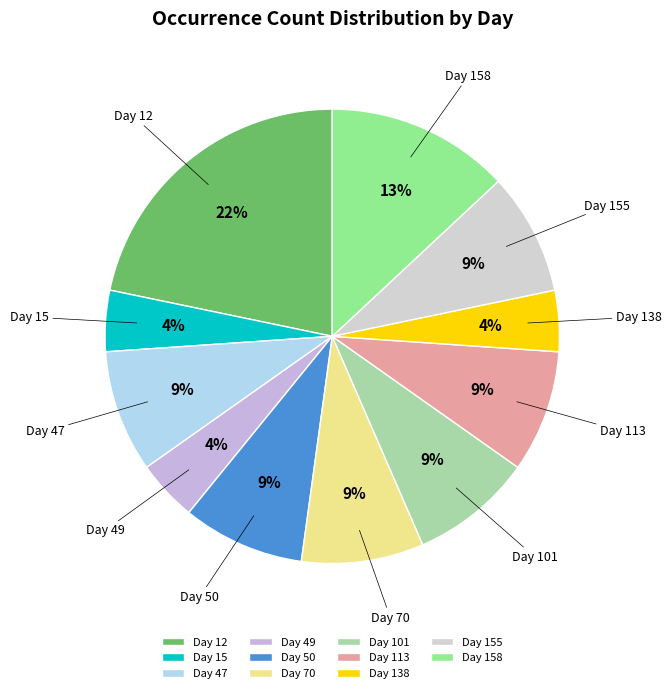

What is the ratio of the value at Day 101 to the value at Day 158?

0.7